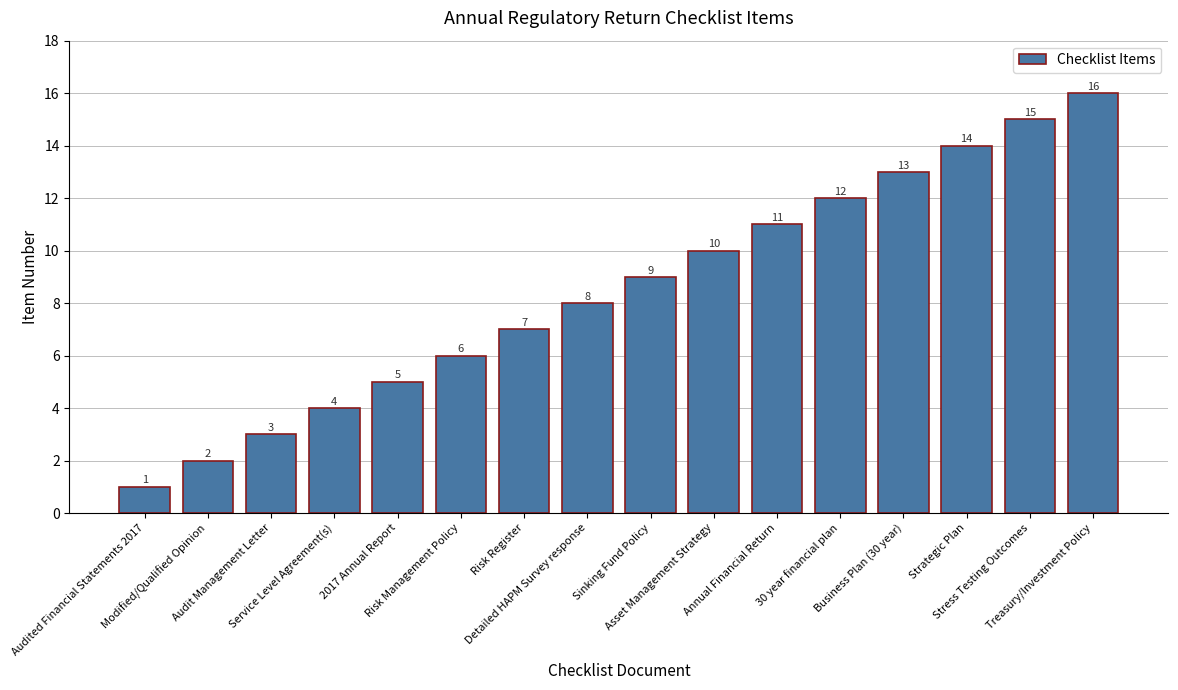

The chart shows a value of 8 at 2017 Annual Report. True or false?

False